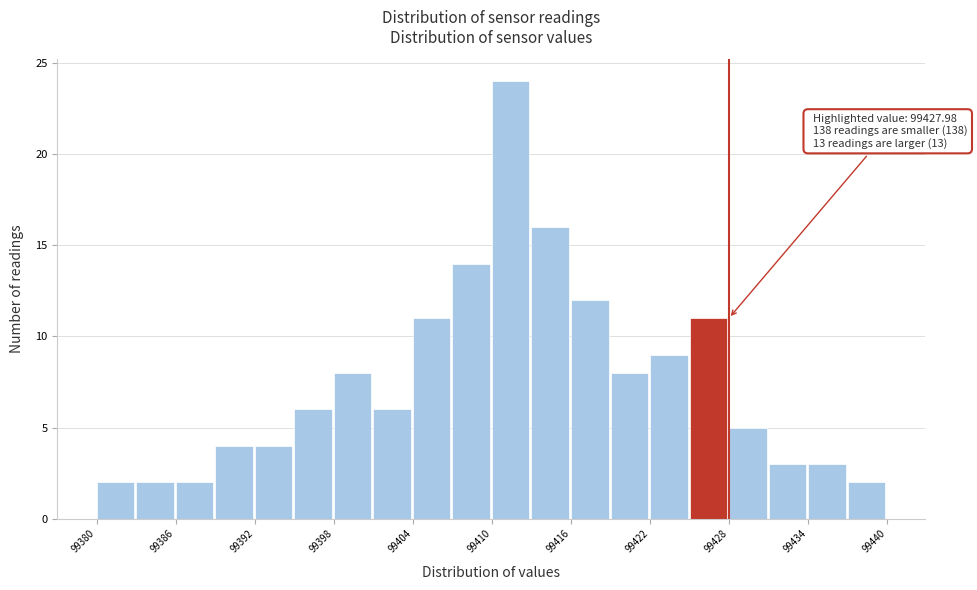

Around what value on the x-axis is the tallest bar? Give the approximate position of its centre, as read against the axis.

99411